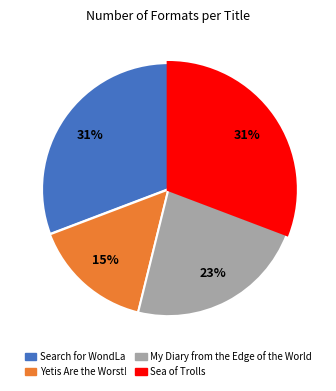

What is the ratio of the value at Yetis Are the Worst! to the value at My Diary from the Edge of the World?

0.7